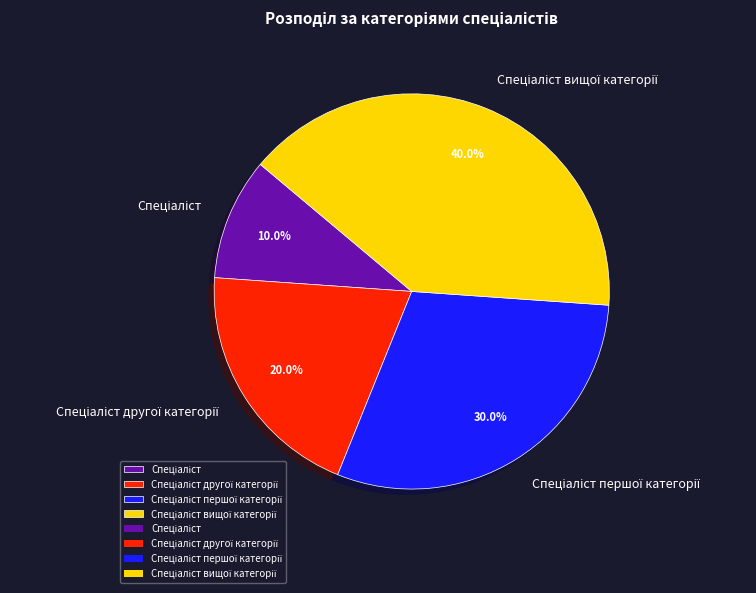

Is there any slice that represents more than half of the pie?

No